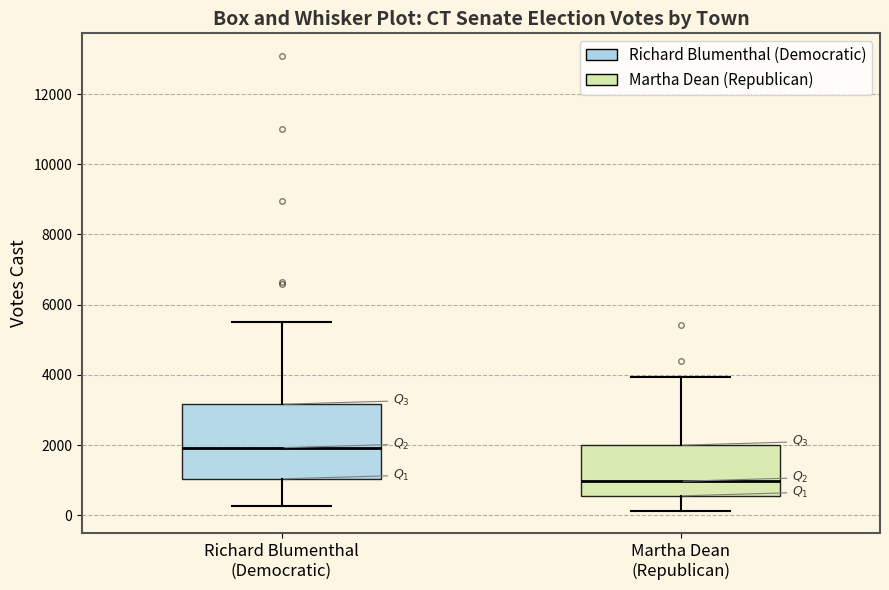

Reading left to right, transcribe this box plot: for each box, give where its median line is, the range the box spans, and where its two whiskers end, as read against the y-axis. The values are not printed on the chart, so give them approximately, as read against the axis.

Richard Blumenthal (Democratic): median 2000, box 1000 to 3200, whiskers 200 to 5600
Martha Dean (Republican): median 1000, box 600 to 2000, whiskers 200 to 4000